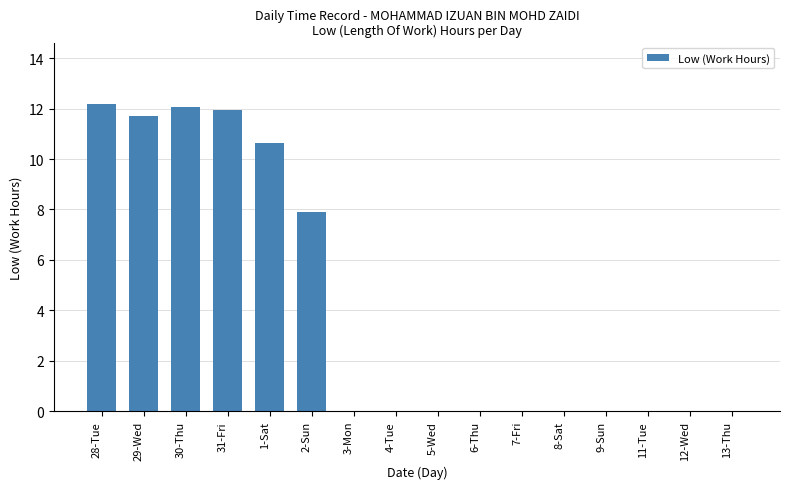

Is it true that the value at 6-Thu is 0.0?

True